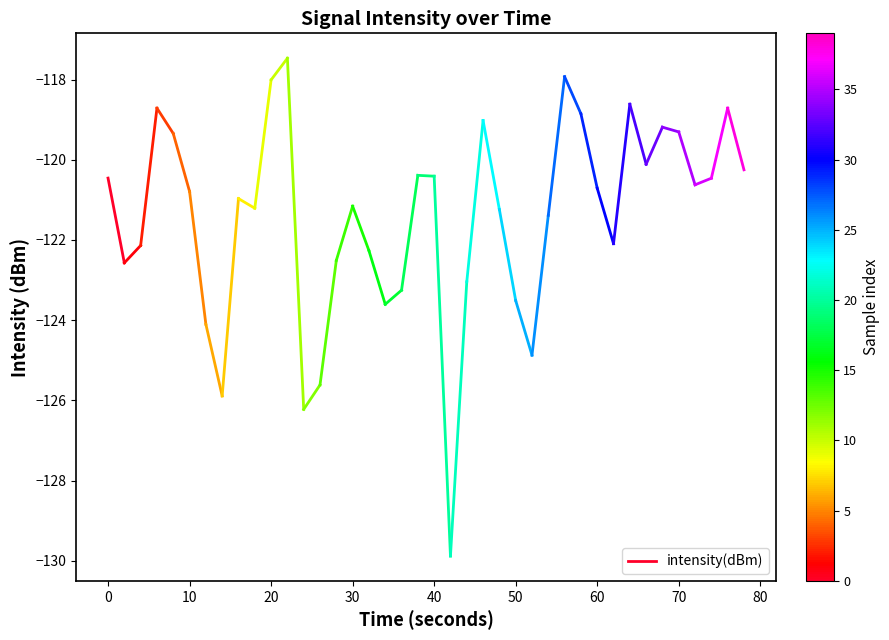

The value at 0 is -28.6. True or false?

False